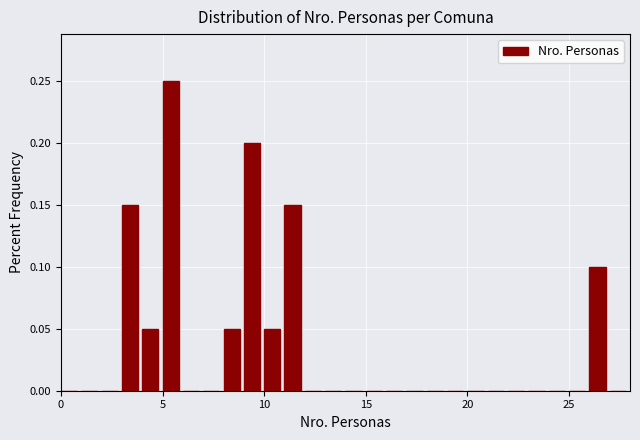

Around what value on the x-axis is the tallest bar? Give the approximate position of its centre, as read against the axis.

5.5